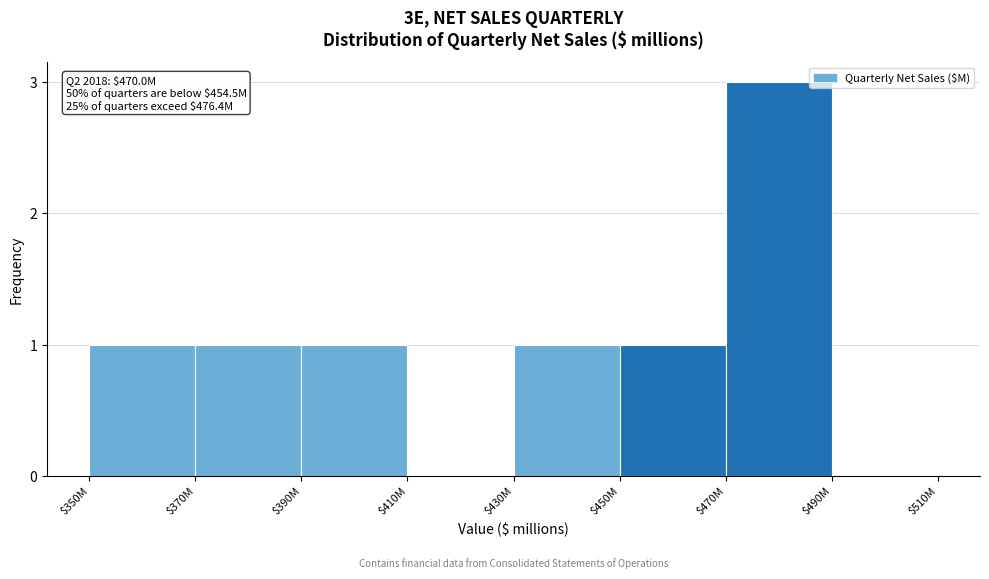

The chart shows a value of 2 at $390M. True or false?

False